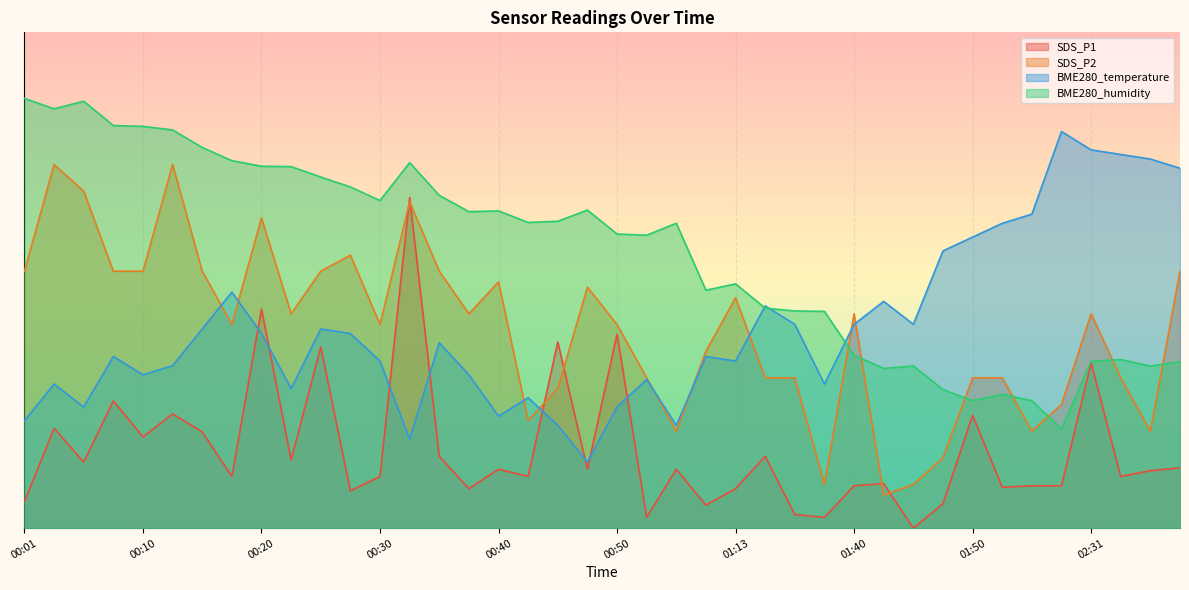

True or false: SDS_P2 has more than 1 points higher than both neighbors.

True